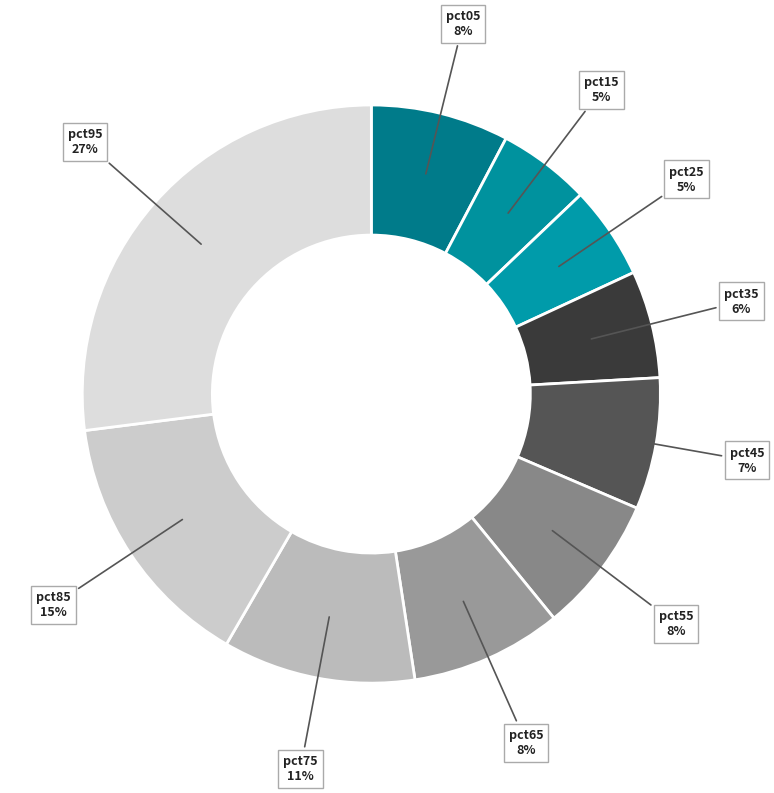

Is the sum of pct65 and pct45 greater than half?

No